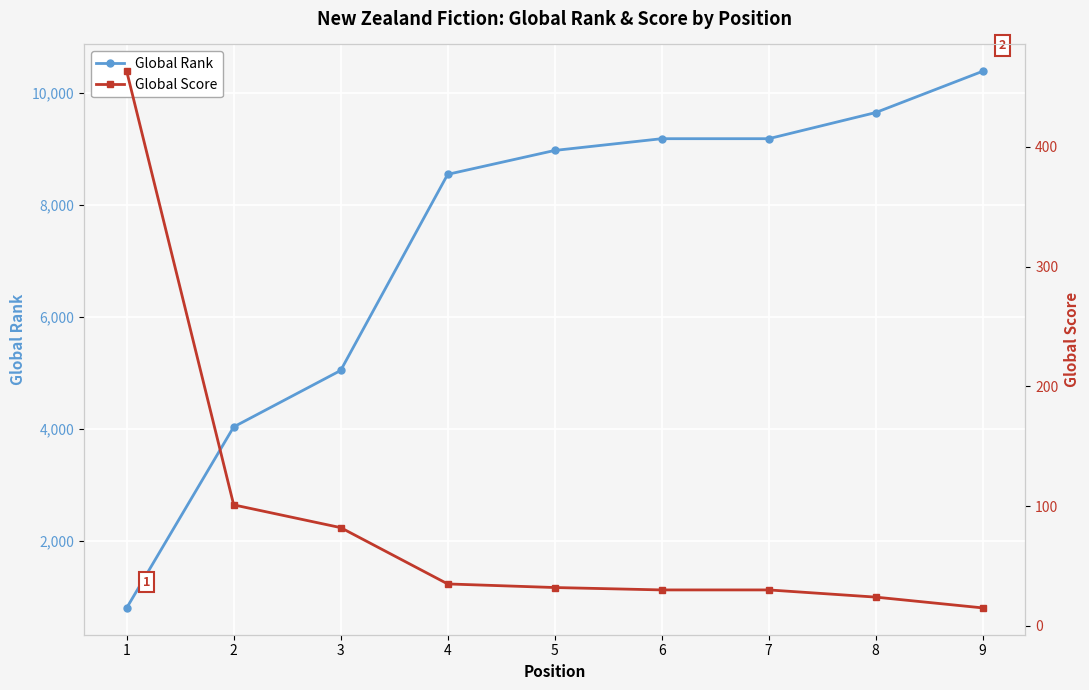

At which label does Global Score first exceed 32?

1